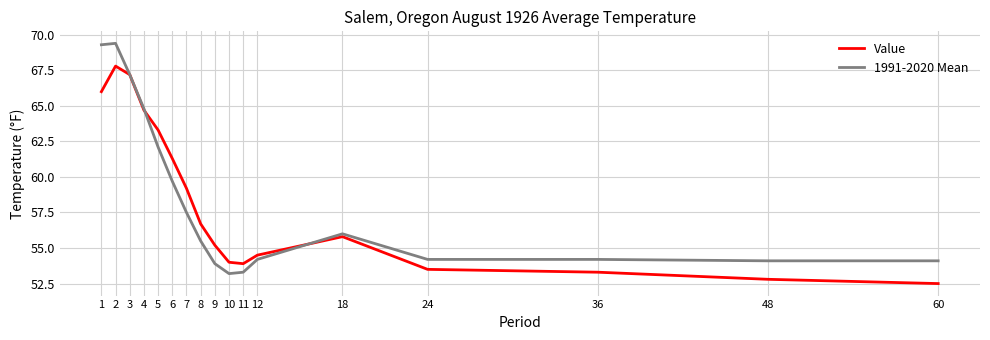

How many values in the Value series are below 55?

7